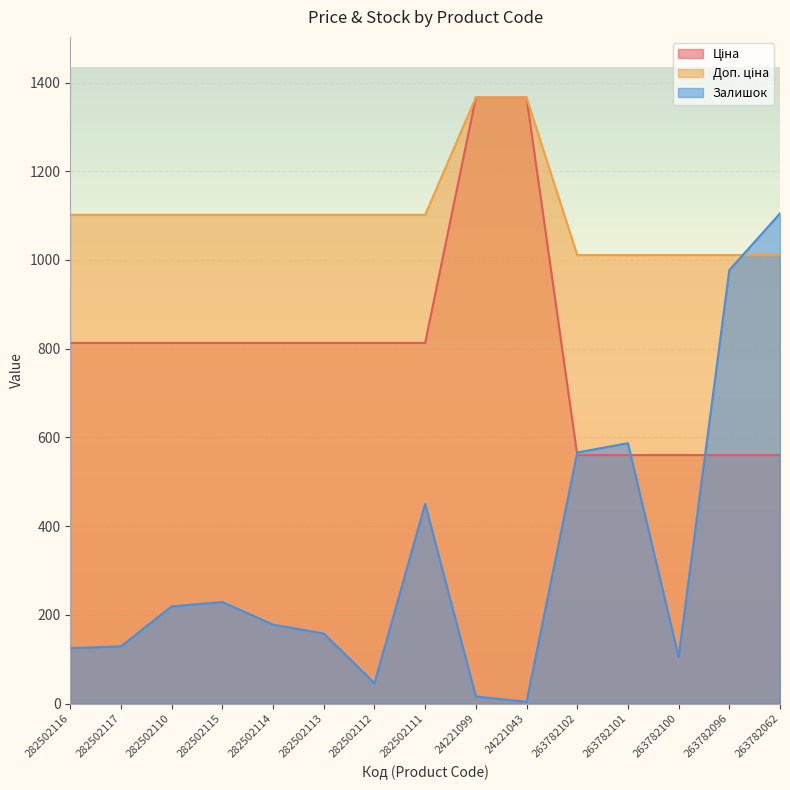

Where does the Залишок series first go above 178?

282502110